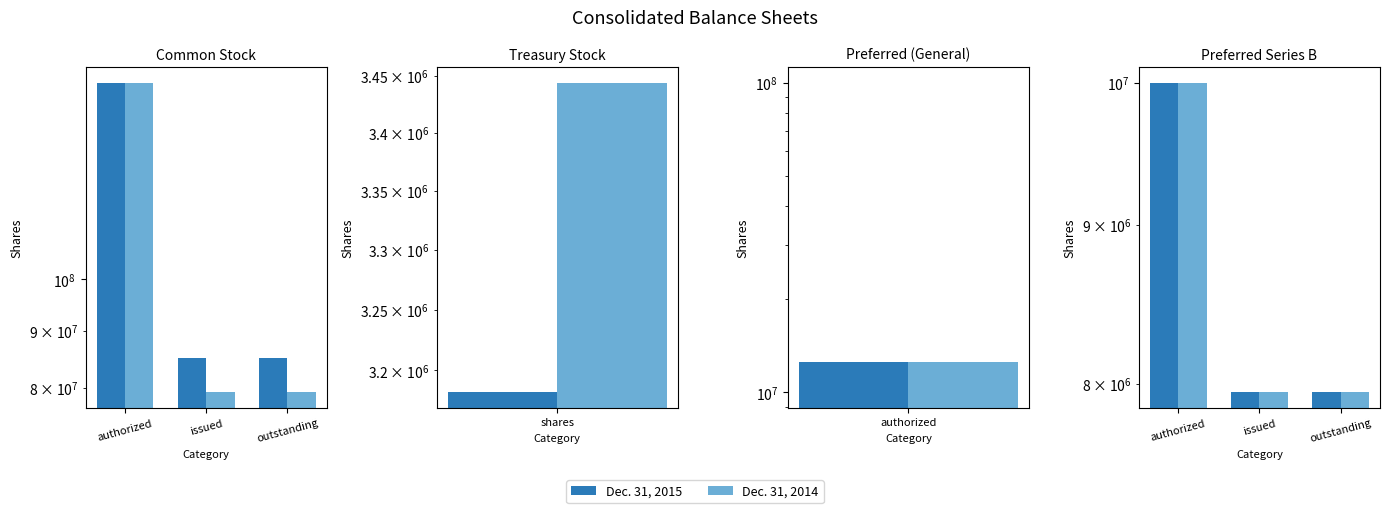

Is it true that Dec. 31, 2015 equals 5120344 at authorized?

False